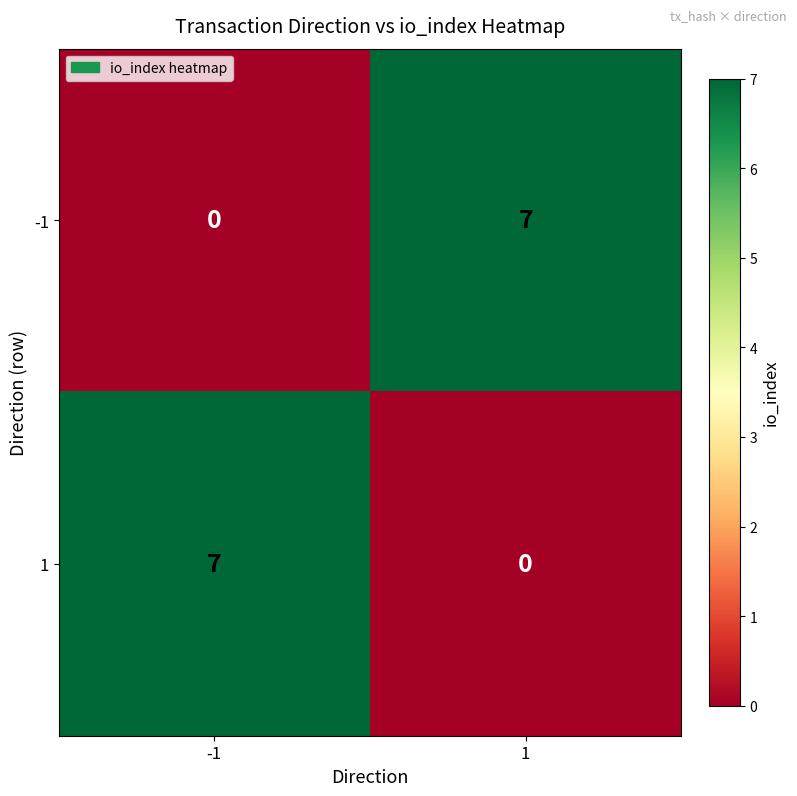

Reading left to right, extract all data points from this chart.

-1: -1=0	1=7
1: -1=7	1=0